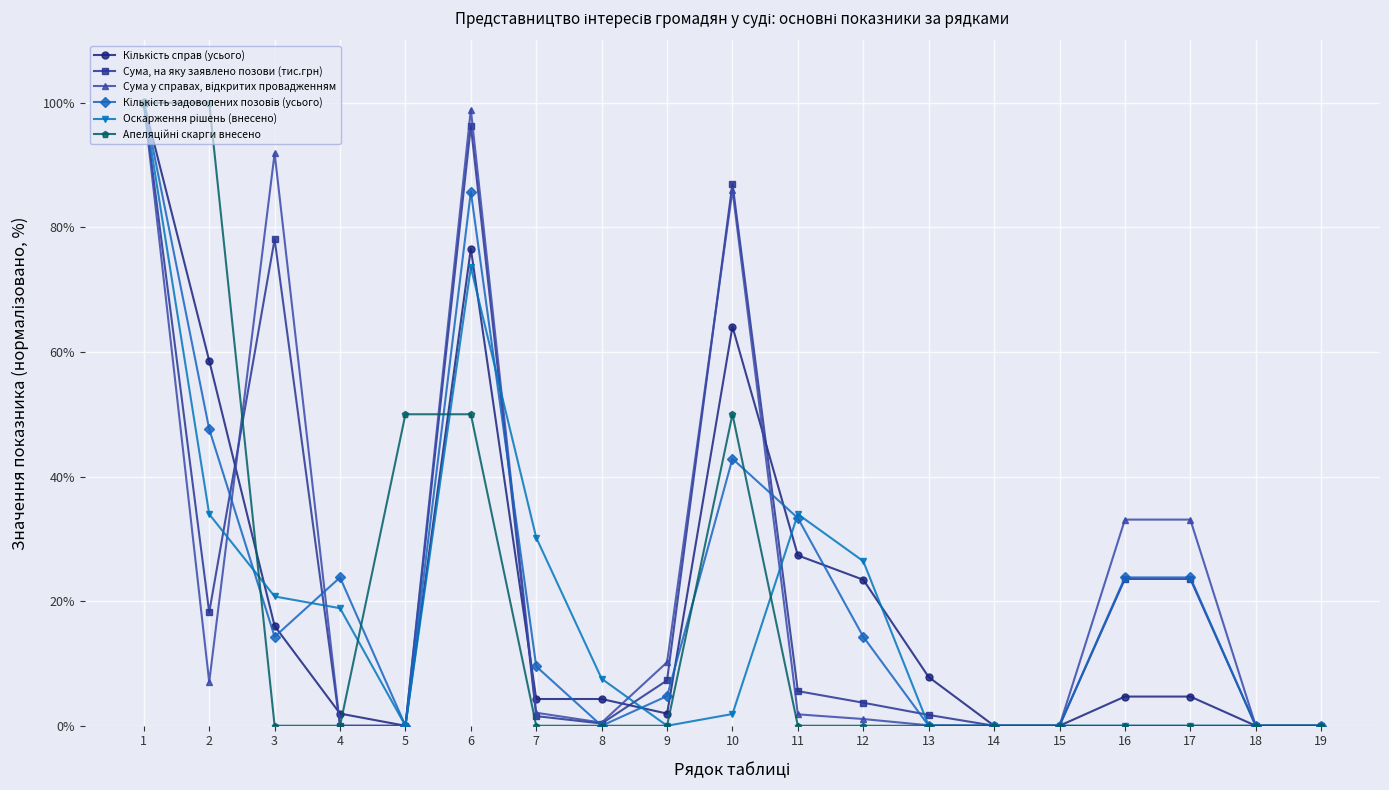

The Сума, на яку заявлено позови (тис.грн) series shows 7.3 at 9. True or false?

True